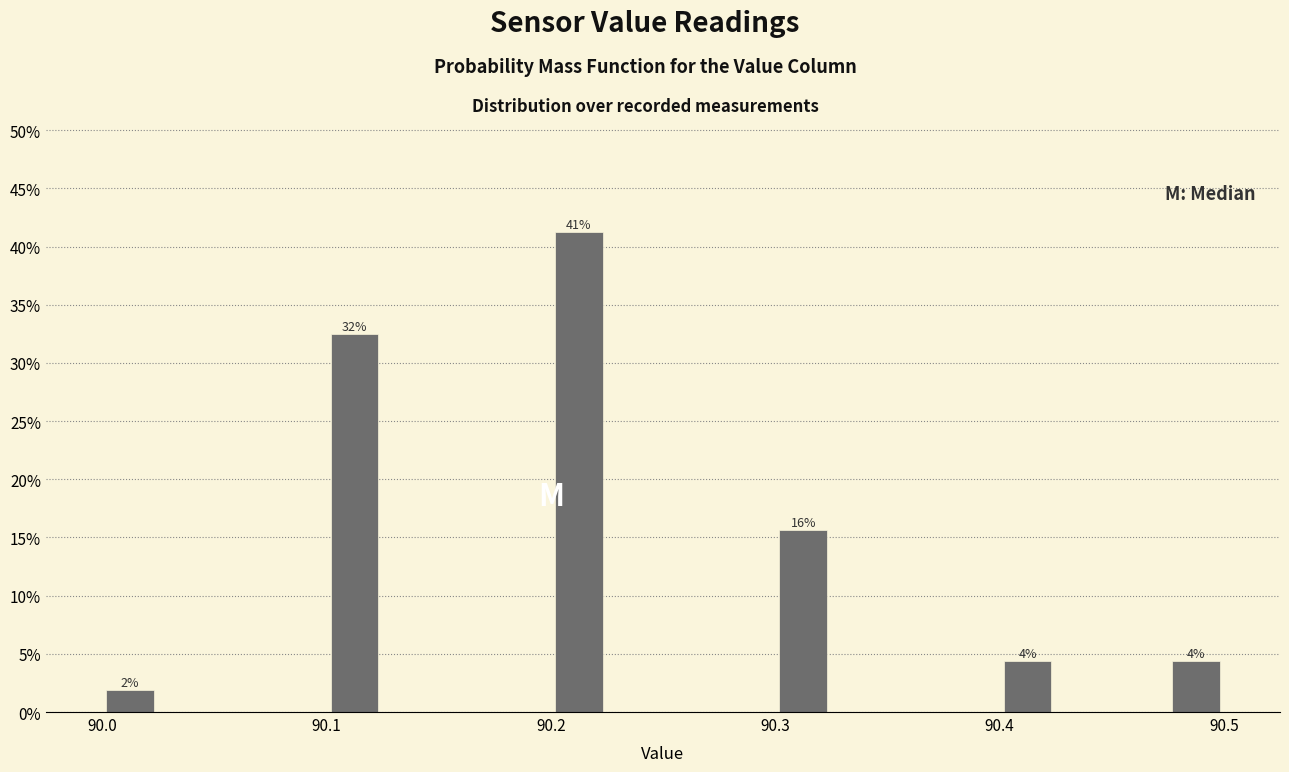

Read against the x-axis, roughly where is the centre of the tallest bar?

90.21